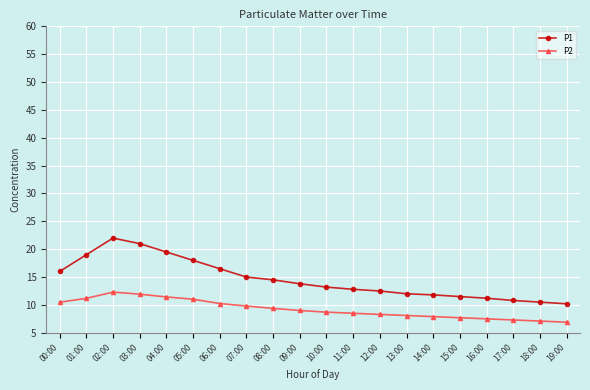

Count the number of data series in this chart.

2